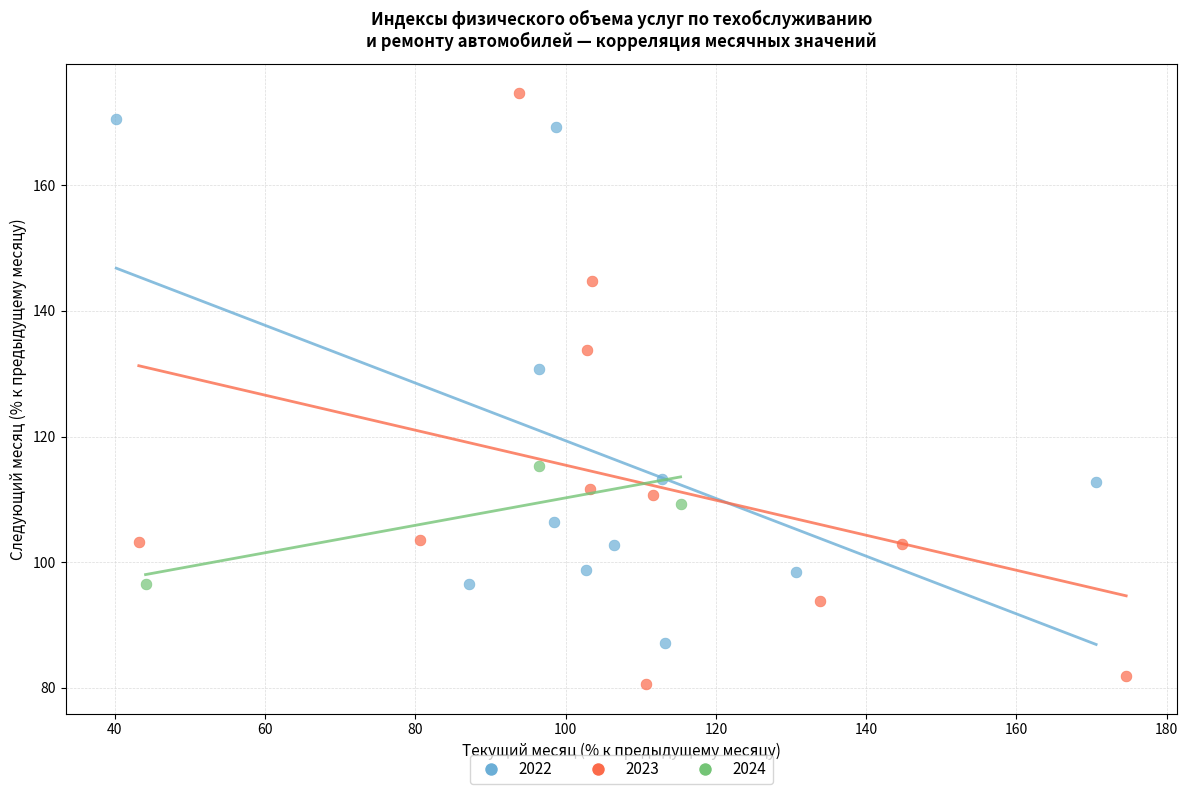

Which series has the largest Y range (max minus min)?

2023